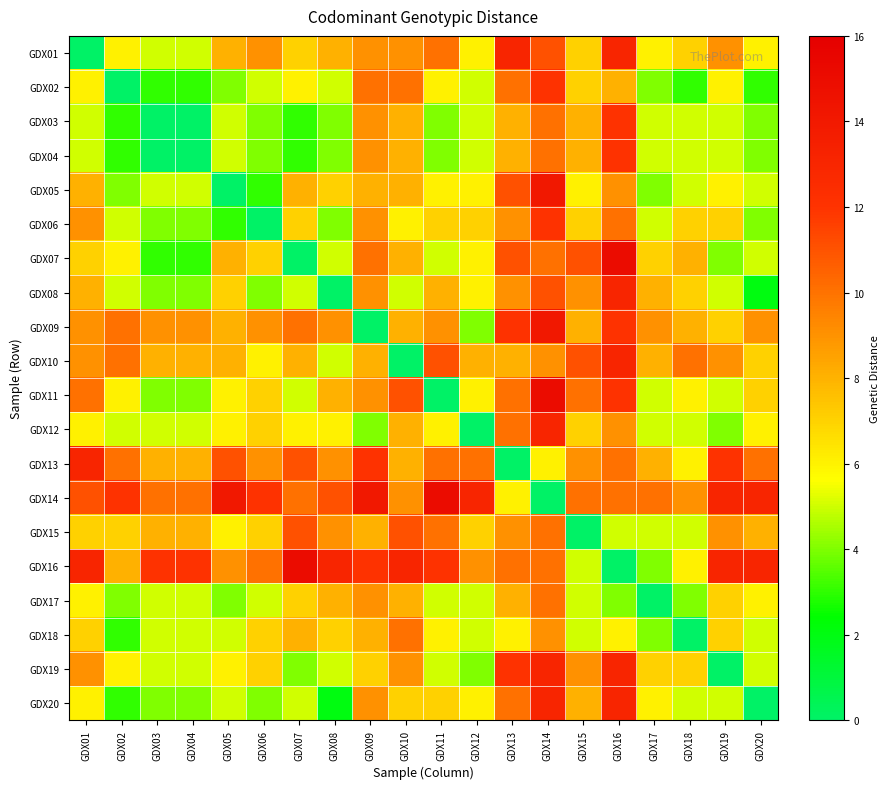

Rank the series at GDX16 from lowest to highest value.

GDX16, GDX17, GDX15, GDX18, GDX02, GDX05, GDX12, GDX06, GDX13, GDX14, GDX03, GDX04, GDX09, GDX11, GDX01, GDX08, GDX10, GDX19, GDX20, GDX07